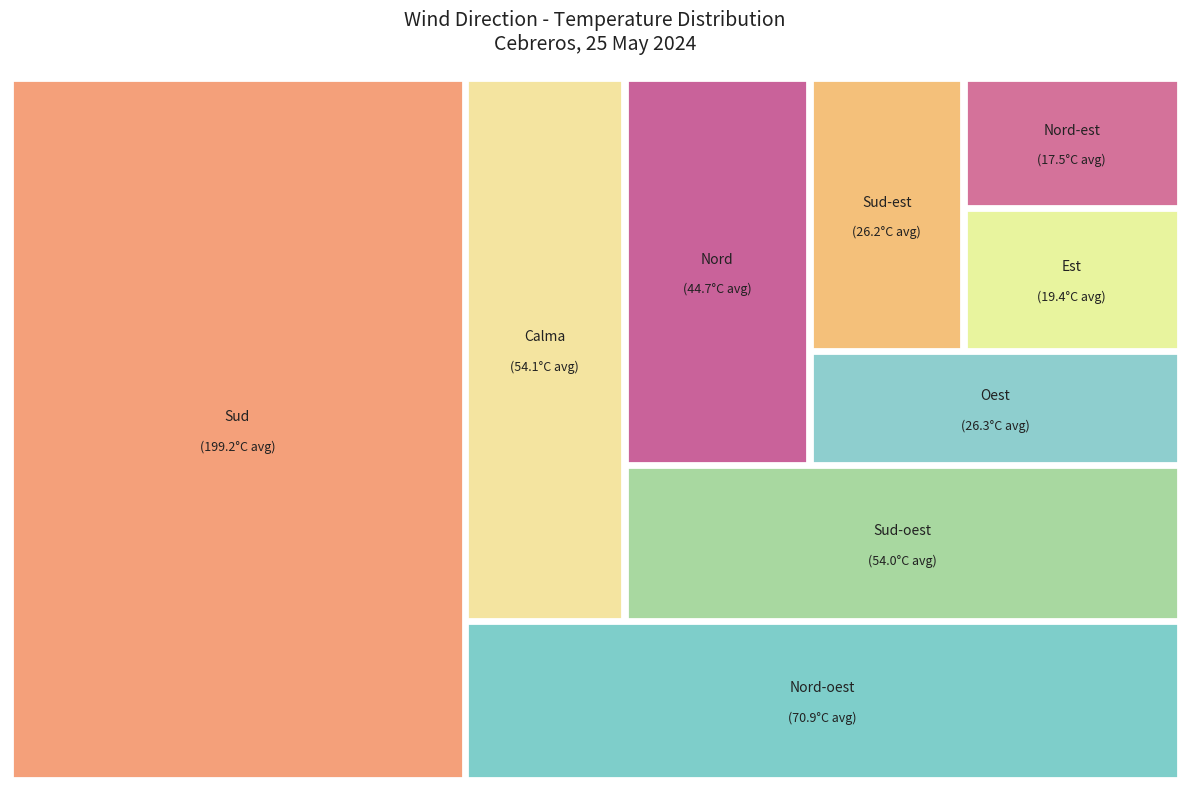

Count the number of slices in the pie.

9